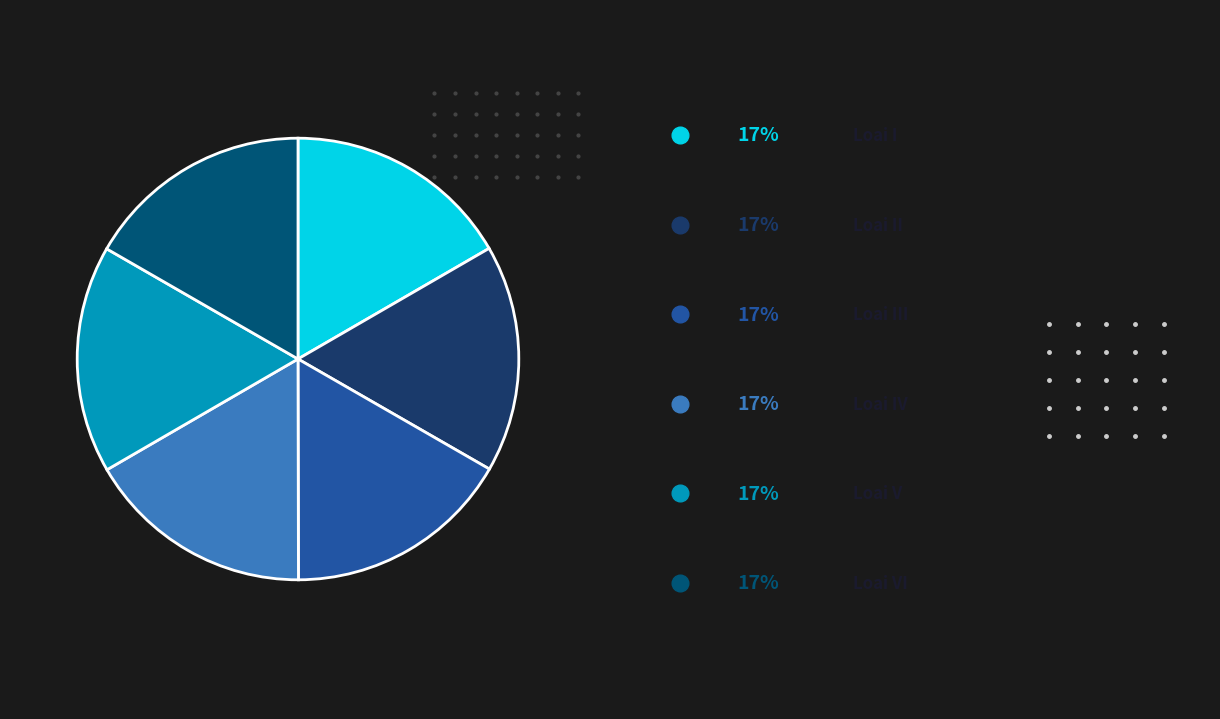

How many segments does this pie chart have?

6